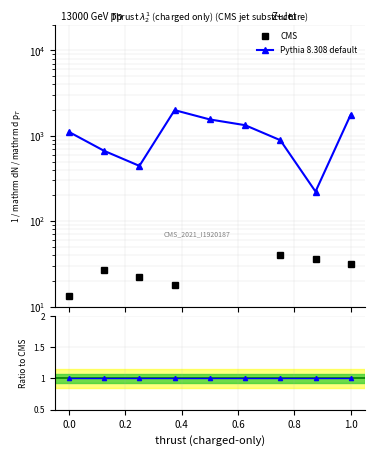

Is it true that Ratio to CMS equals 1.0 at 1.0?

True